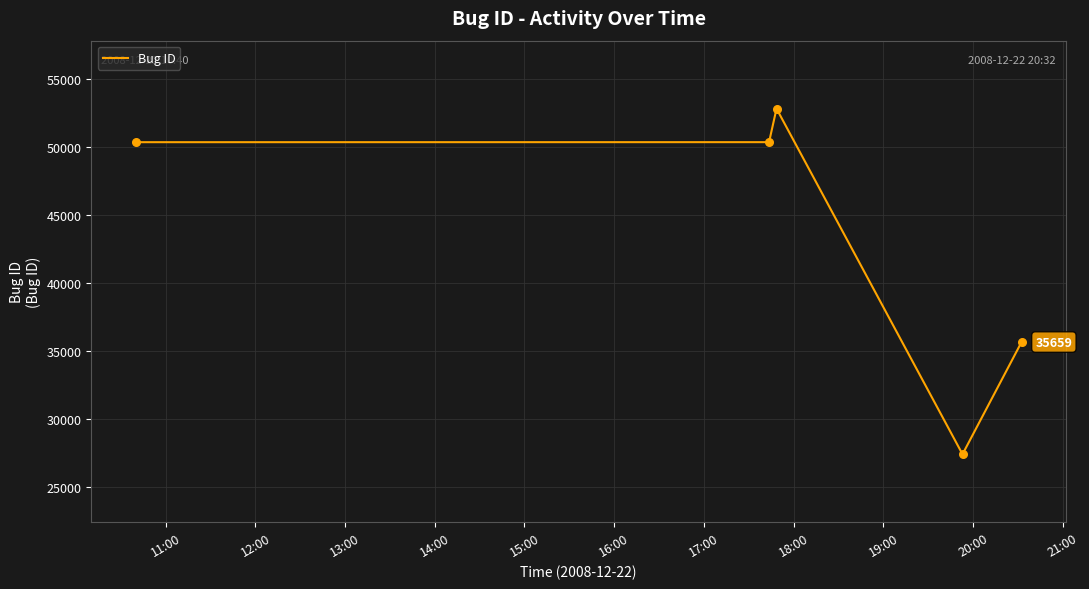

What is the minimum value shown in the chart?

27403